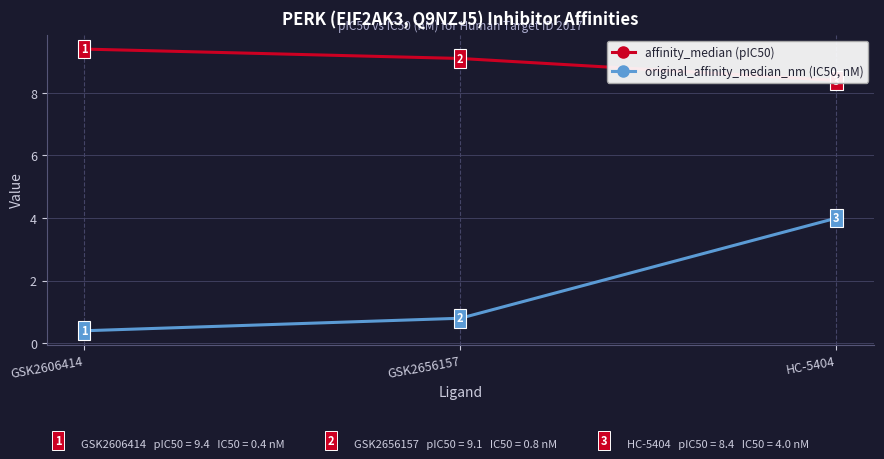

What is the highest value of the affinity_median (pIC50) series?

9.4